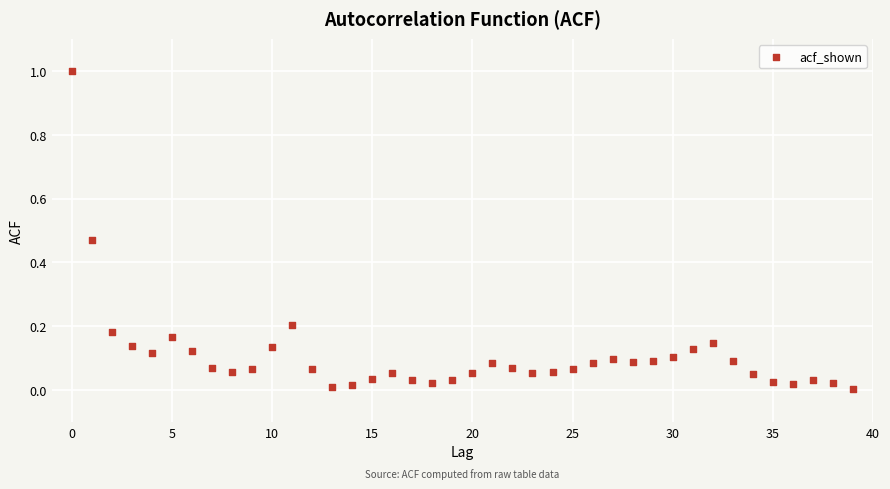

What is the range of Y values (max minus min)?

1.0